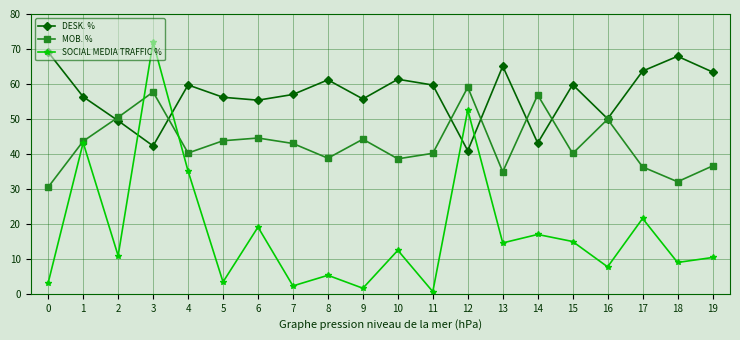

What is the total value across all series at 14?

116.9